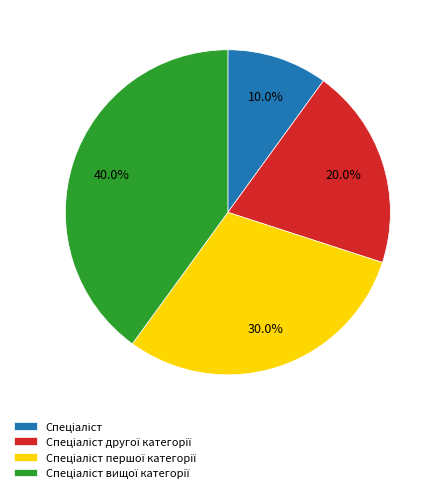

Is there any slice that represents more than half of the pie?

No